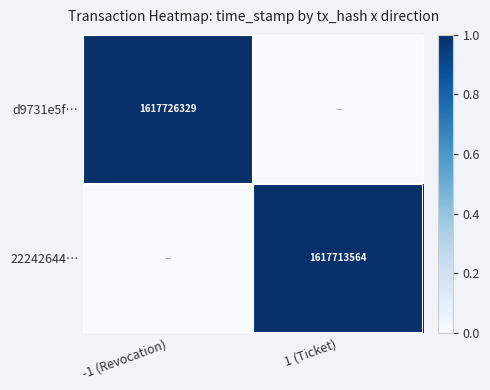

Is the value of d9731e5f… at -1 (Revocation) greater than the value of 22242644… at 1 (Ticket)?

Yes